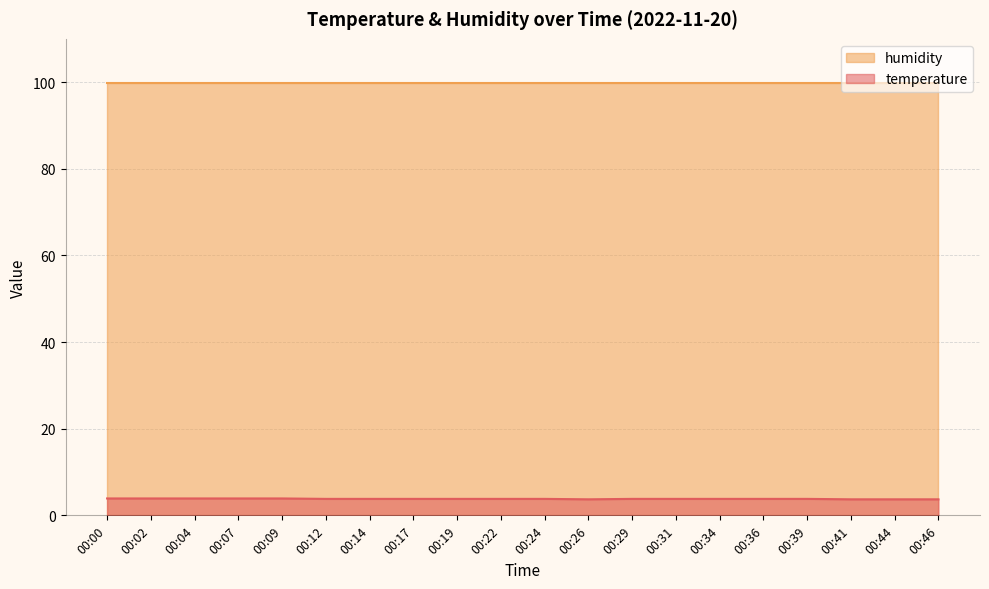

Rank the categories by value from lowest to highest.

00:26, 00:41, 00:44, 00:46, 00:12, 00:14, 00:17, 00:19, 00:22, 00:24, 00:29, 00:31, 00:34, 00:36, 00:39, 00:00, 00:02, 00:04, 00:07, 00:09